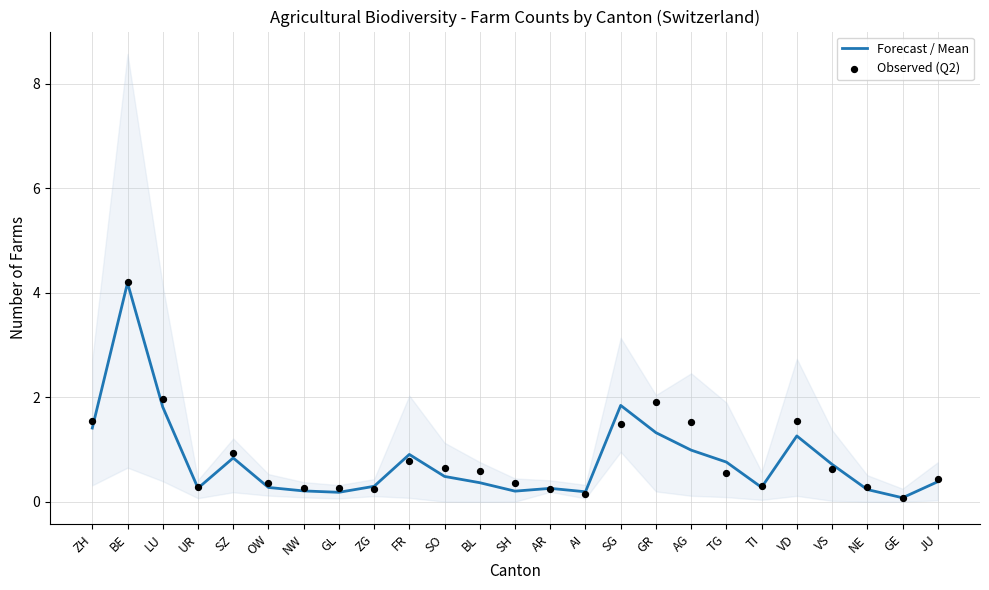

Which series reaches the maximum Y coordinate?

Observed (Q2)